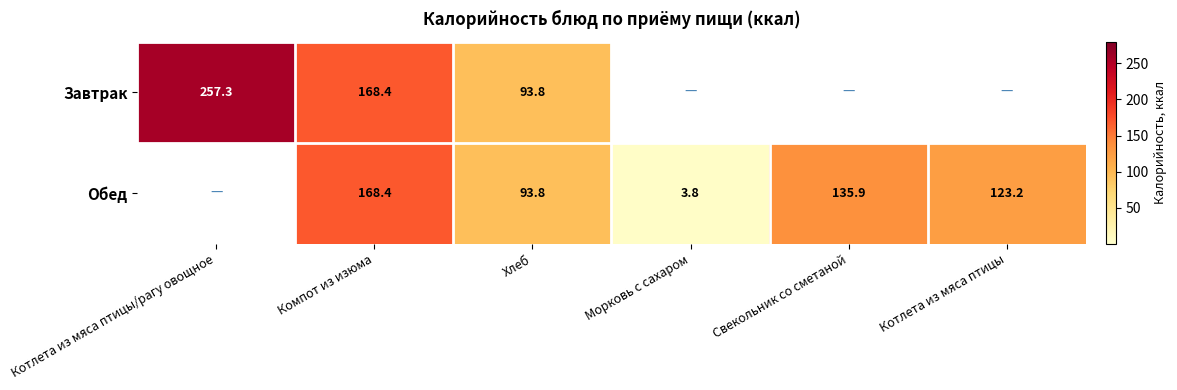

The value of Завтрак at Компот из изюма is 247.4. True or false?

False